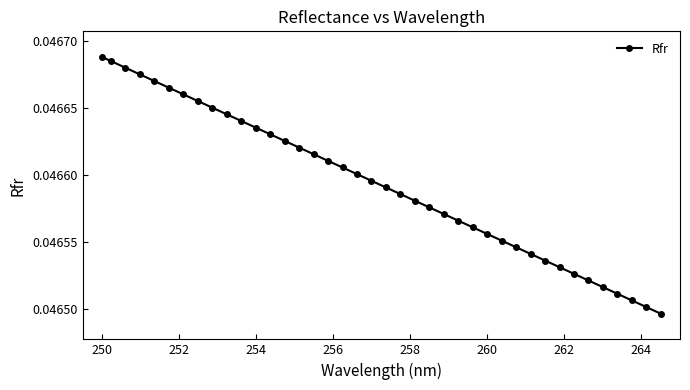

How many series are shown in this chart?

1